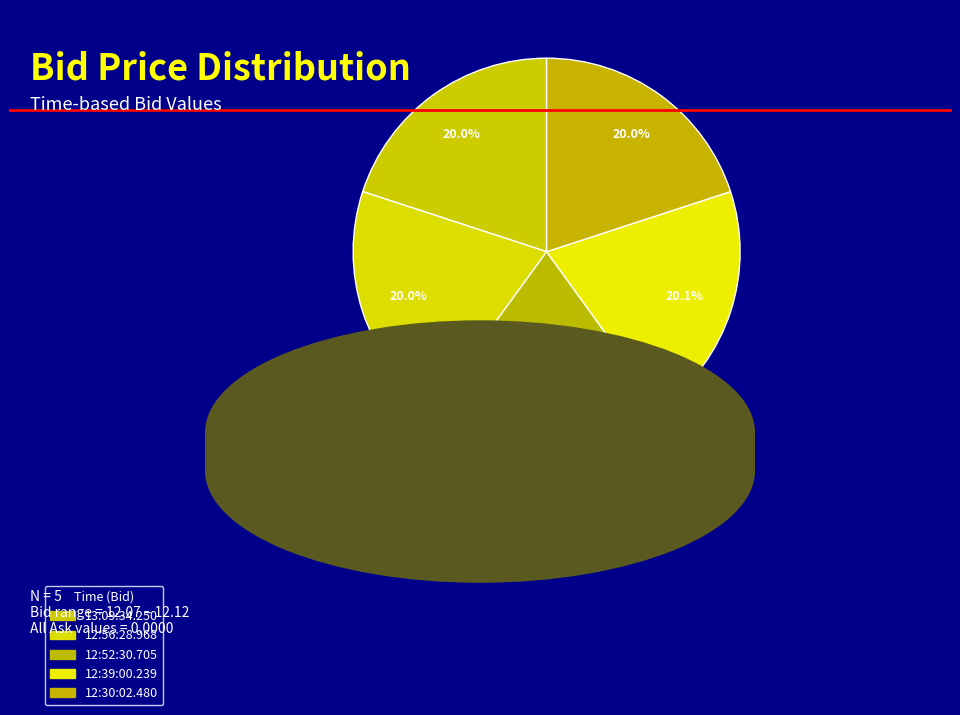

Is it true that 12:30:02.480 is 20% of the pie?

True